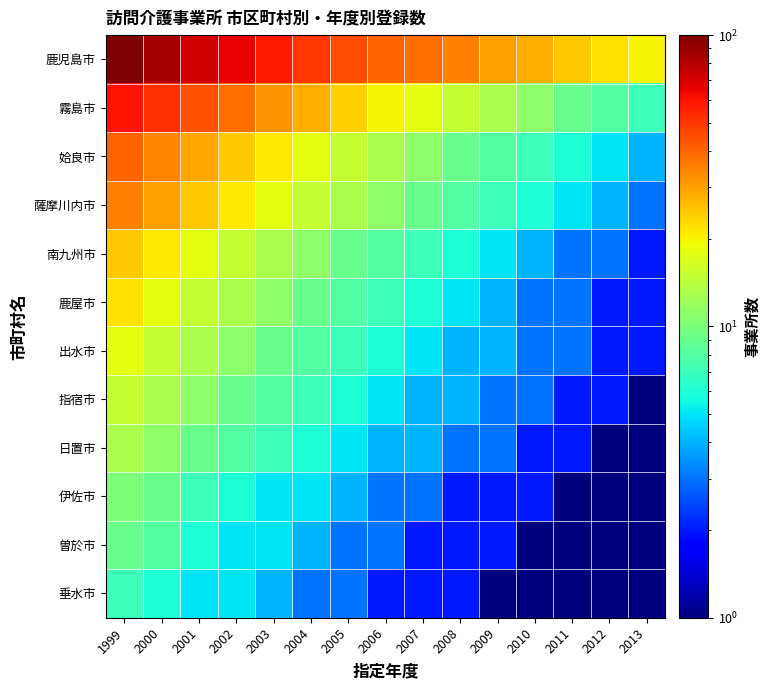

Which label corresponds to the largest value in the chart?

1999